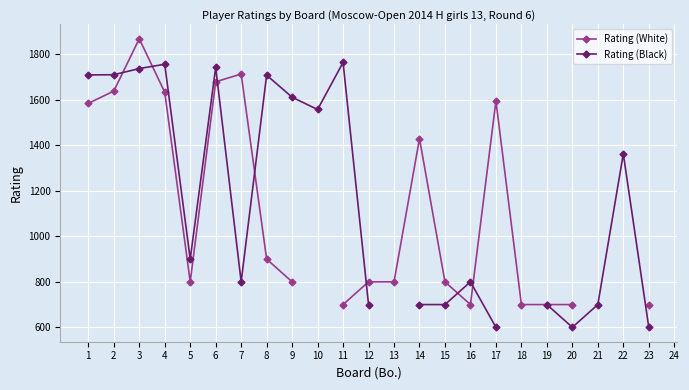

What is the maximum value shown in the chart?

1869.0